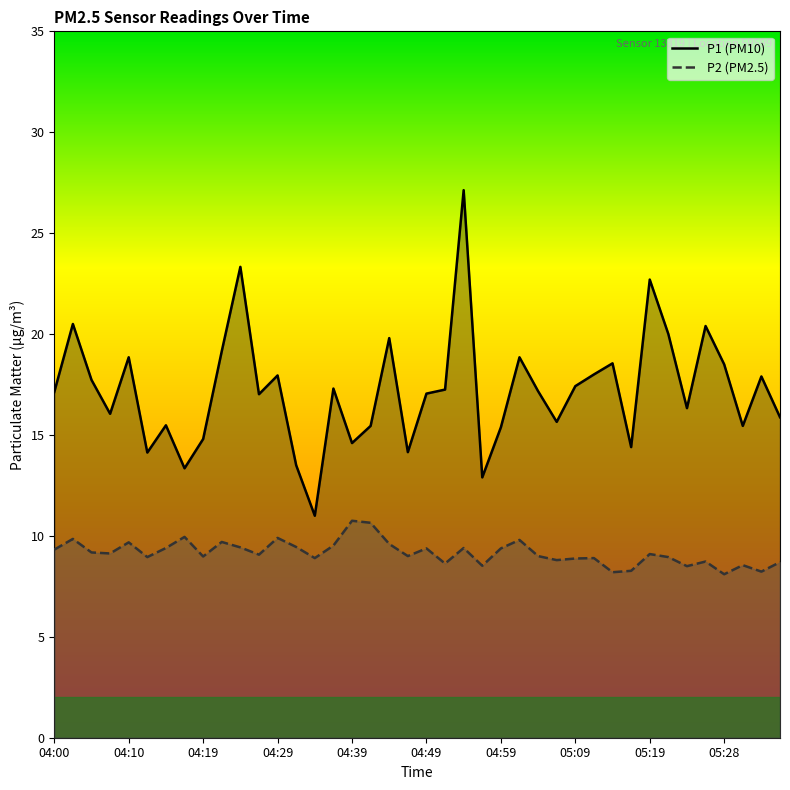

True or false: P2 has a value of 3.9 at 04:10.

False